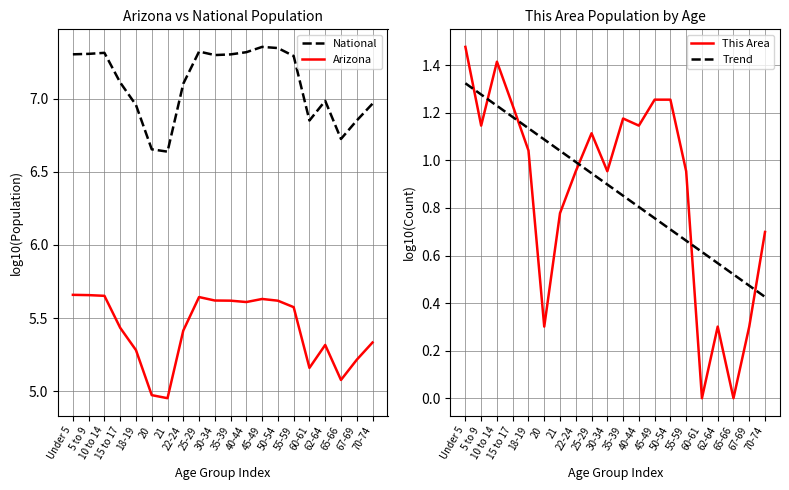

Does the chart display data point markers on the line(s)?

No